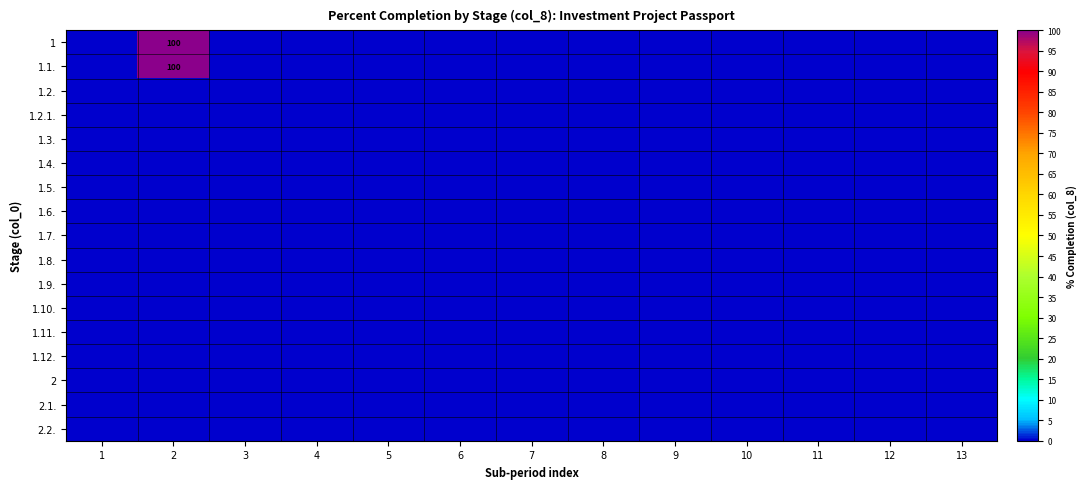

List the series in order of their peak value, highest first.

1, 1.1., 1.2., 1.2.1., 1.3., 1.4., 1.5., 1.6., 1.7., 1.8., 1.9., 1.10., 1.11., 1.12., 2, 2.1., 2.2.